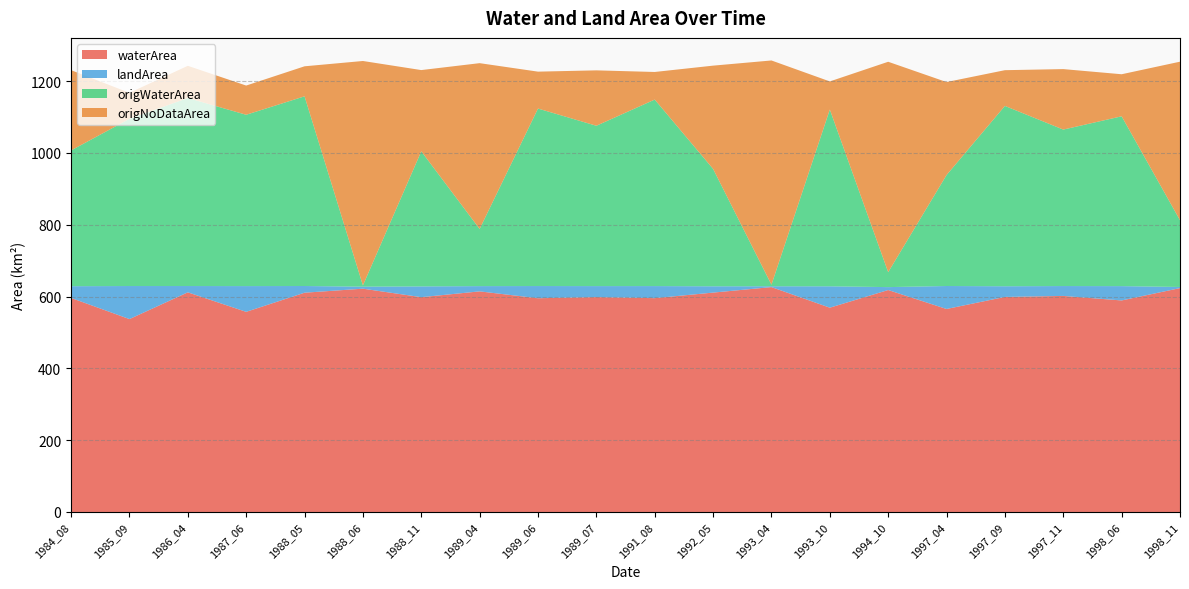

Reading left to right, extract all data points from this chart.

waterArea: 1984_08=596.1	1985_09=537.2	1986_04=611.7	1987_06=557.4	1988_05=610.7	1988_06=621.9	1988_11=598.2	1989_04=614.4	1989_06=595.3	1989_07=598.5	1991_08=595.5	1992_05=611.0	1993_04=626.3	1993_10=569.0	1994_10=618.2	1997_04=565.4	1997_09=598.9	1997_11=601.7	1998_06=589.1	1998_11=623.5
landArea: 1984_08=32.7	1985_09=92.0	1986_04=17.5	1987_06=71.7	1988_05=18.7	1988_06=5.6	1988_11=30.0	1989_04=14.7	1989_06=34.0	1989_07=30.6	1991_08=33.6	1992_05=17.6	1993_04=2.3	1993_10=59.5	1994_10=8.1	1997_04=64.0	1997_09=29.8	1997_11=27.5	1998_06=39.9	1998_11=3.2
origWaterArea: 1984_08=378.1	1985_09=465.6	1986_04=523.6	1987_06=477.1	1988_05=528.3	1988_06=3.5	1988_11=376.2	1989_04=159.2	1989_06=494.3	1989_07=446.5	1991_08=519.4	1992_05=326.9	1993_04=4.3	1993_10=492.3	1994_10=41.6	1997_04=309.0	1997_09=502.2	1997_11=435.8	1998_06=473.0	1998_11=185.9
origNoDataArea: 1984_08=223.6	1985_09=72.4	1986_04=89.7	1987_06=81.3	1988_05=83.6	1988_06=625.0	1988_11=226.3	1989_04=461.7	1989_06=102.8	1989_07=154.3	1991_08=76.9	1992_05=287.6	1993_04=624.5	1993_10=78.3	1994_10=586.0	1997_04=259.0	1997_09=99.5	1997_11=168.4	1998_06=117.1	1998_11=441.5